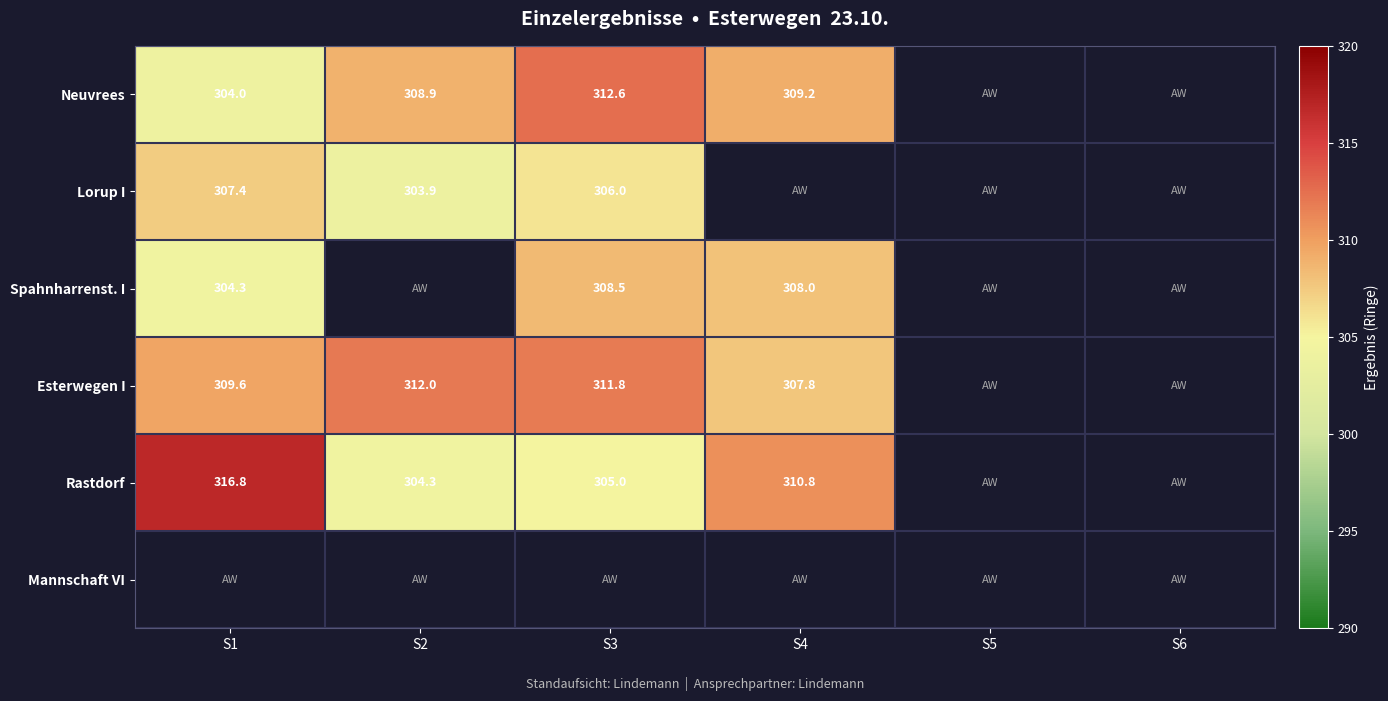

How many series are shown in this chart?

6